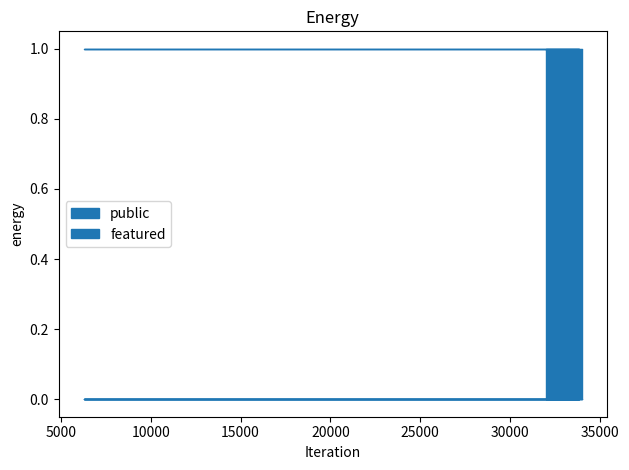

Reading left to right, transcribe all the data shown in this chart.

public: 31985=1	33839=1	6268=1	6558=1	33976=1
featured: 31985=0	33839=0	6268=0	6558=0	33976=0